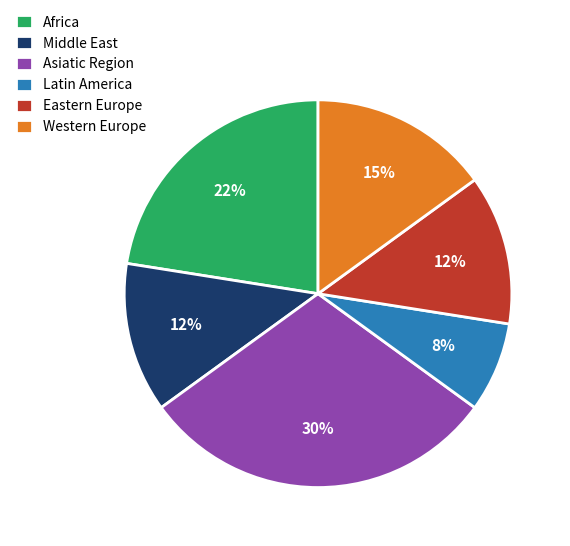

Is there any slice that represents more than half of the pie?

No